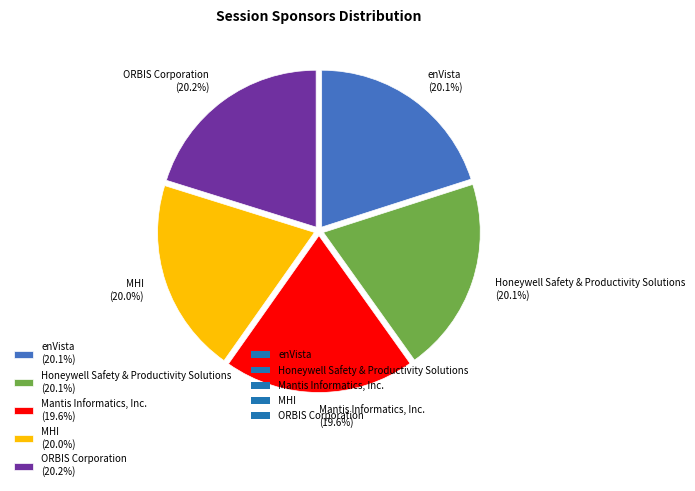

What is the ratio of the value at Honeywell Safety & Productivity Solutions to the value at MHI?

1.0